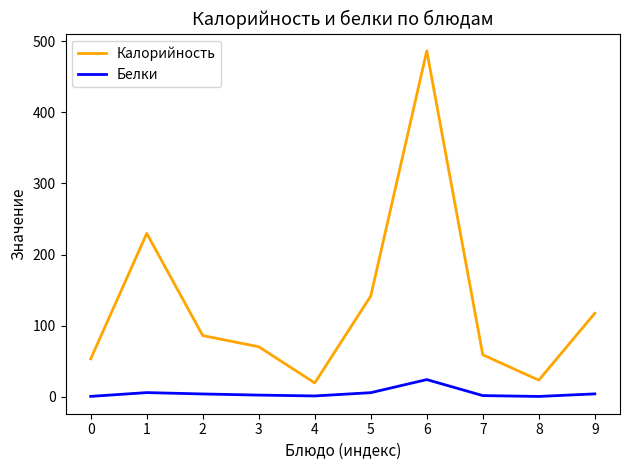

List the series in order of their overall mean, lowest first.

Белки, Калорийность